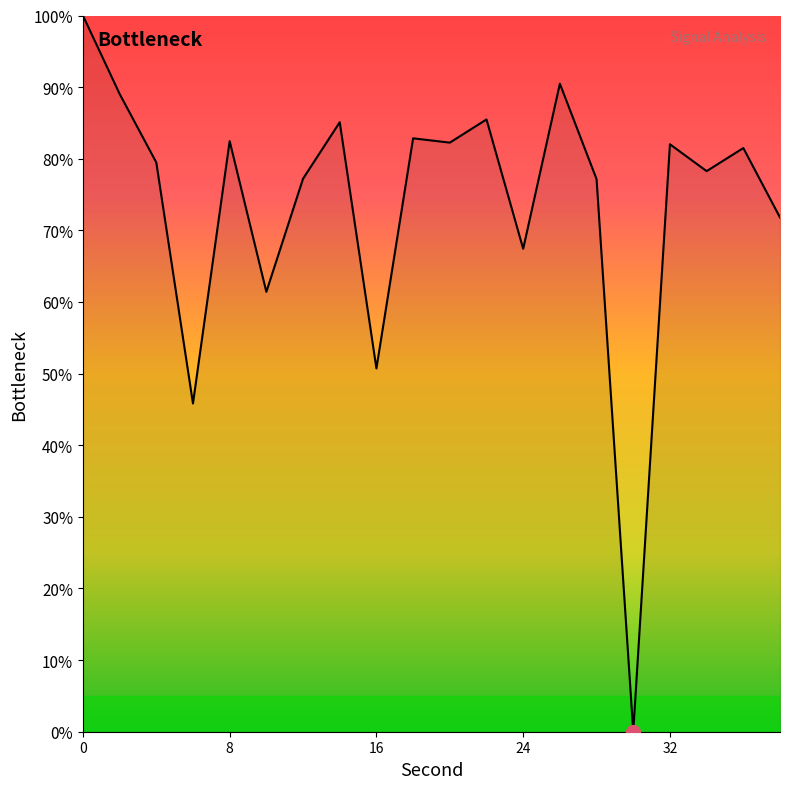

What is the greatest value displayed?

100.0